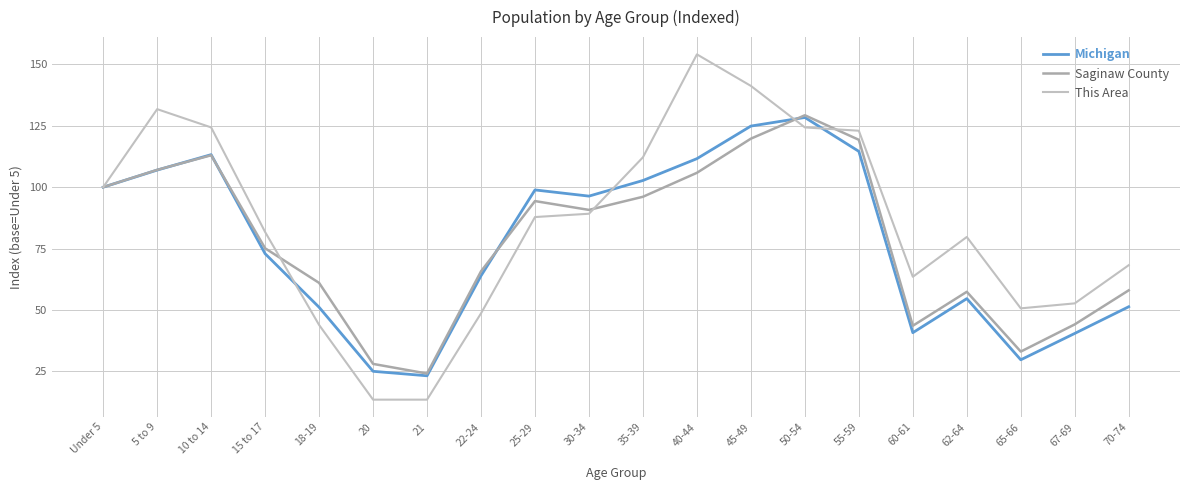

What is the highest value of the This Area series?

154.1